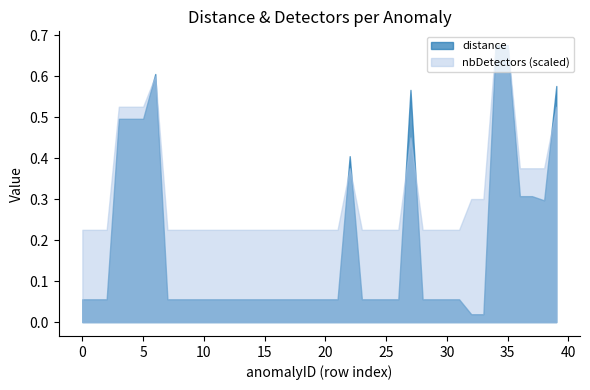

Which series has the largest total across all categories?

nbDetectors (scaled)